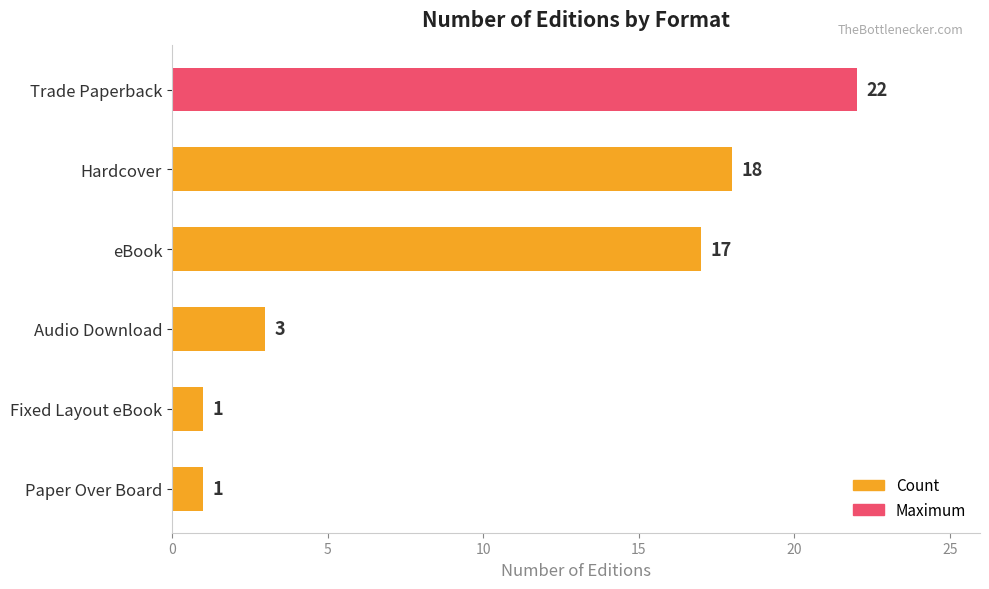

True or false: the data shows 23 at eBook.

False